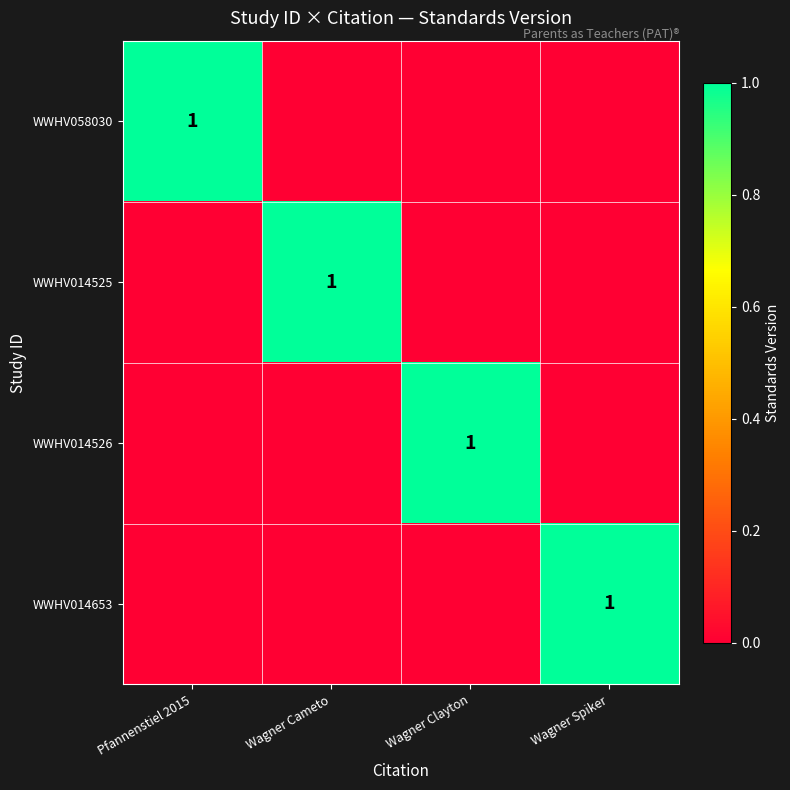

The WWHV014653 series shows 0 at Wagner Spiker. True or false?

False